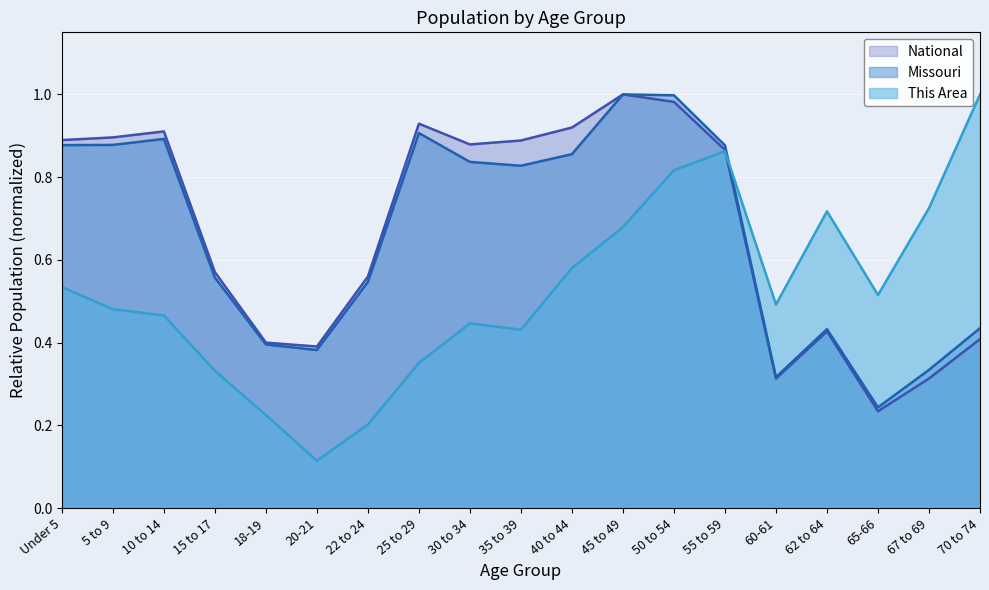

How many times do National and This Area cross each other?

1